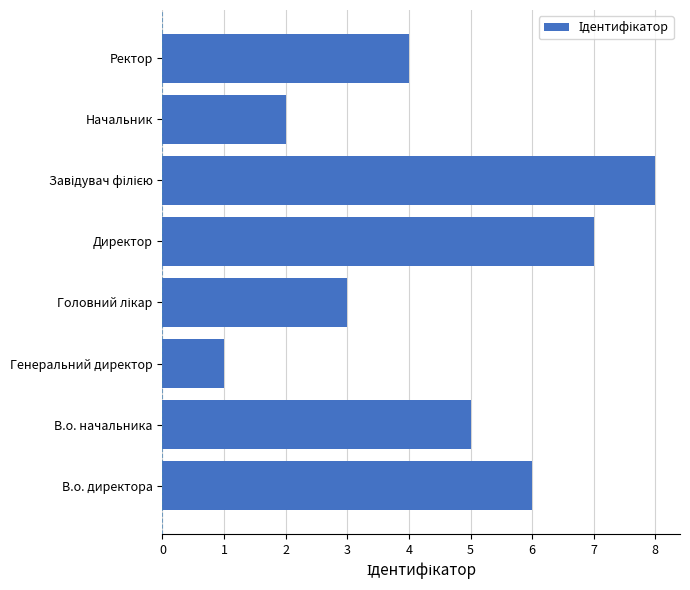

What is the difference between the second highest and second lowest values?

5